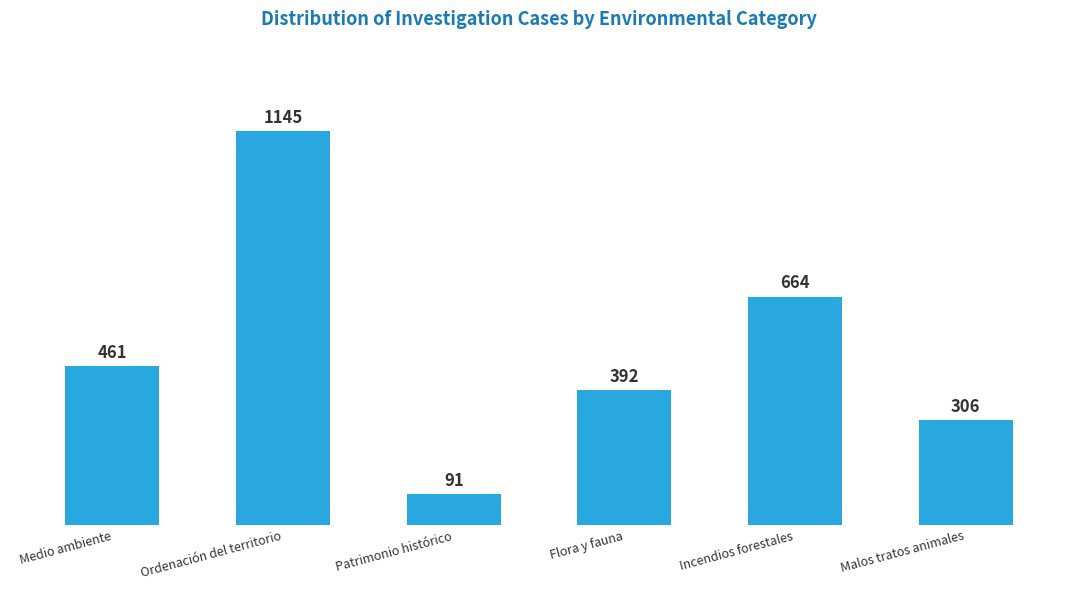

Reading right to left, extract all data points from this chart.

Malos tratos animales=306	Incendios forestales=664	Flora y fauna=392	Patrimonio histórico=91	Ordenación del territorio=1145	Medio ambiente=461